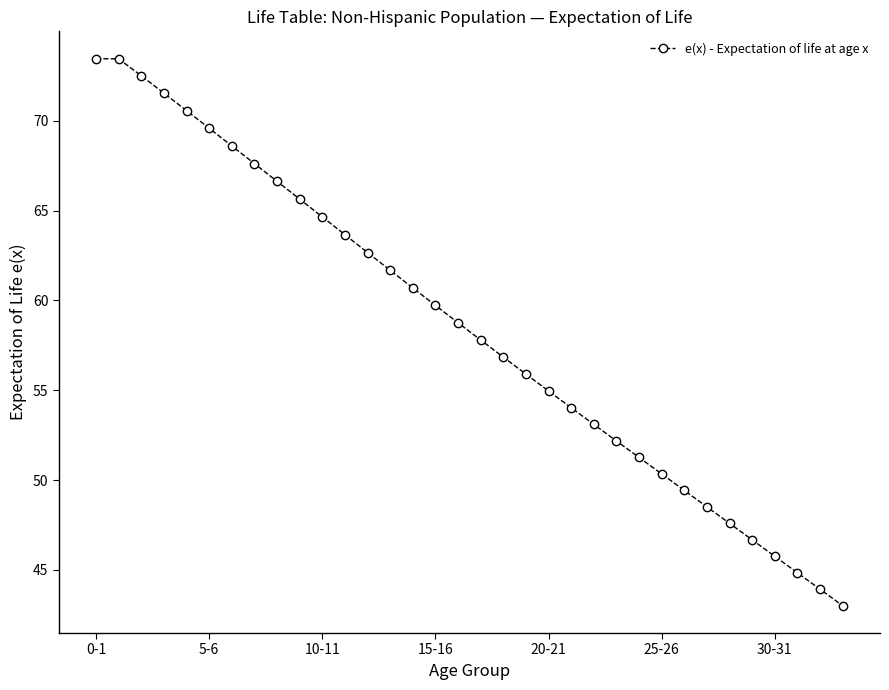

What is the minimum value shown in the chart?

43.0